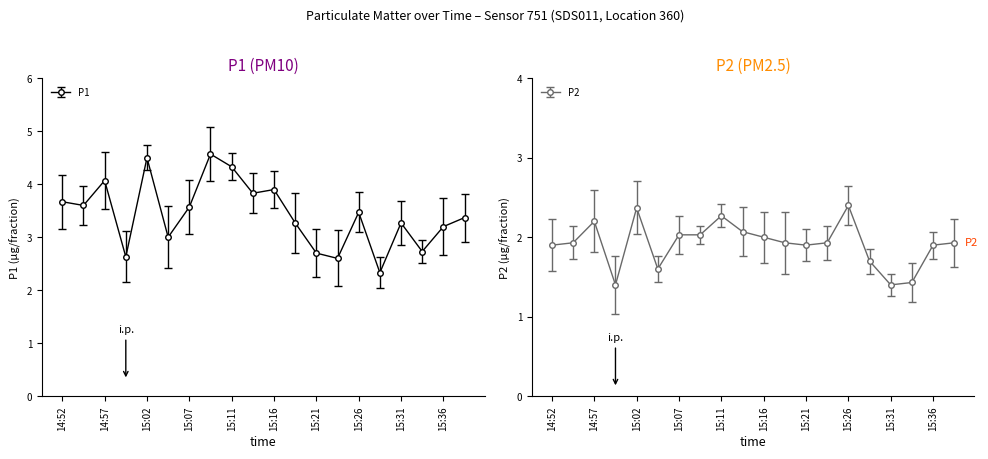

How many data points in P1 are above 3?

14